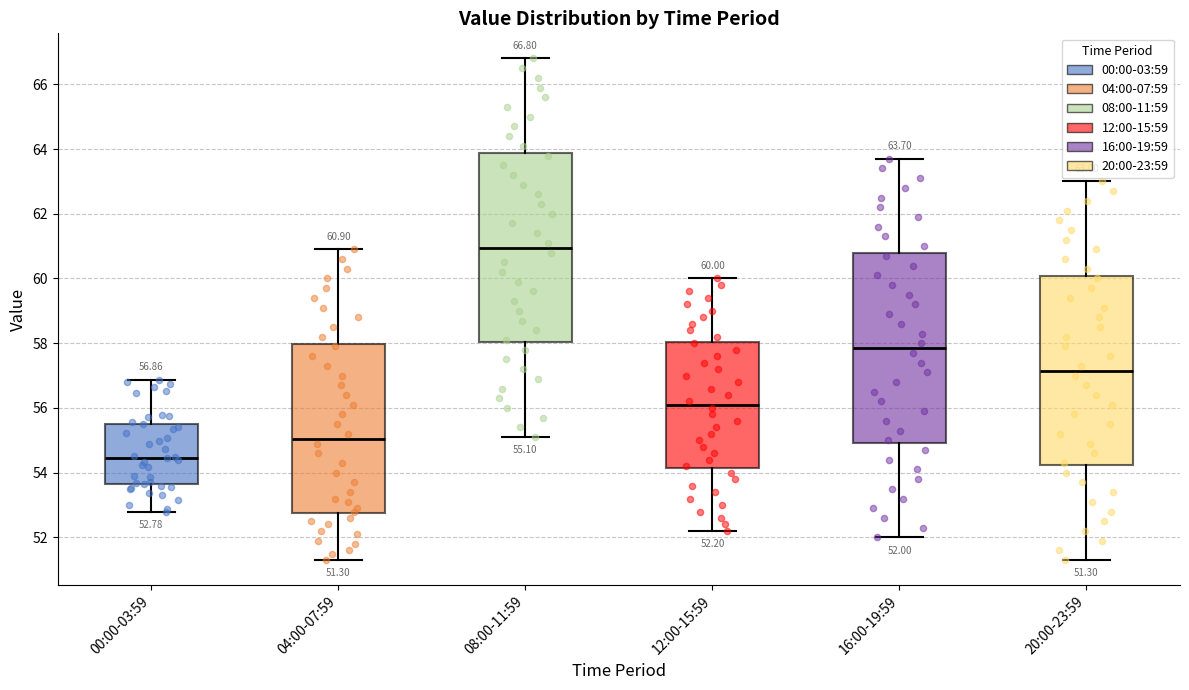

Which box's median line is the lowest?

00:00-03:59